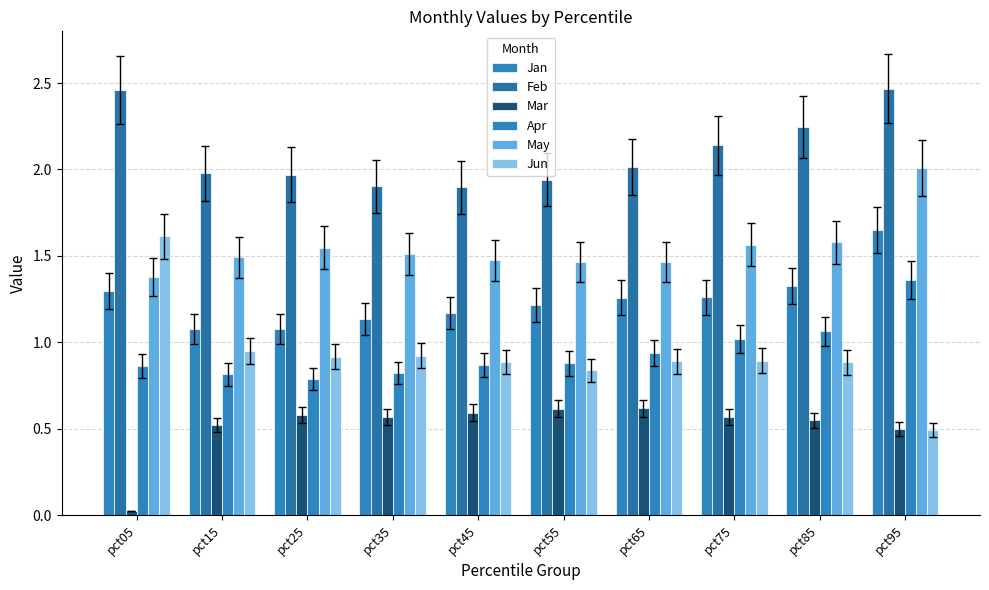

What is the total value across all series at pct35?

6.9